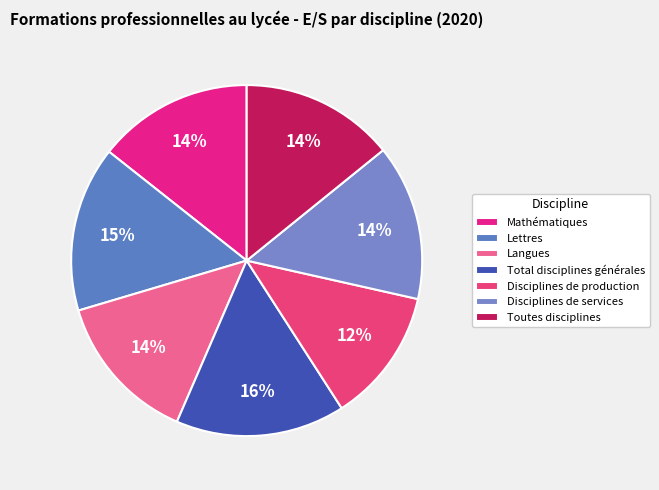

What percentage is the Disciplines de services slice, to the nearest percent?

14%